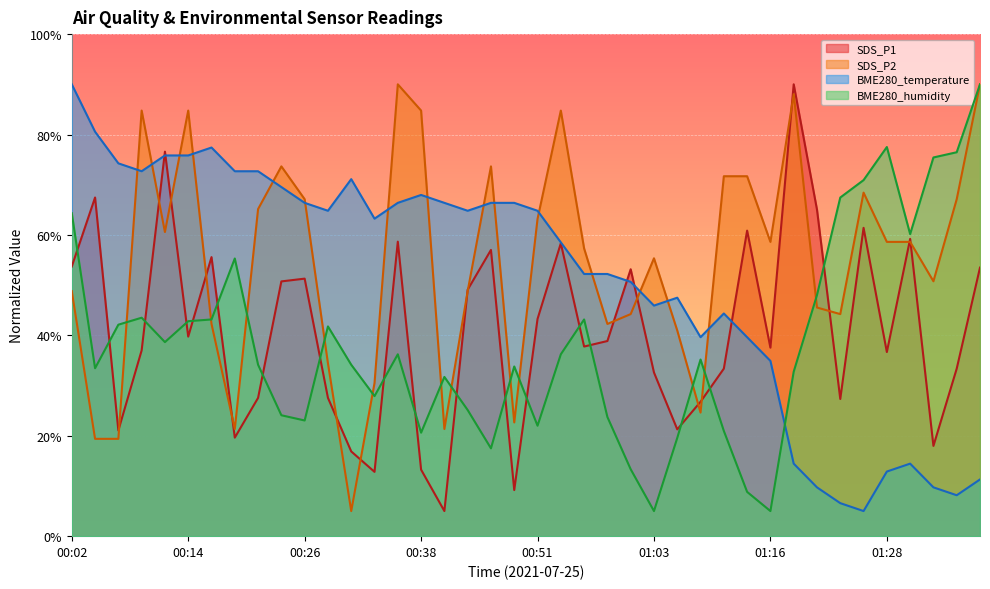

Where is the first local minimum for BME280_temperature?

00:09